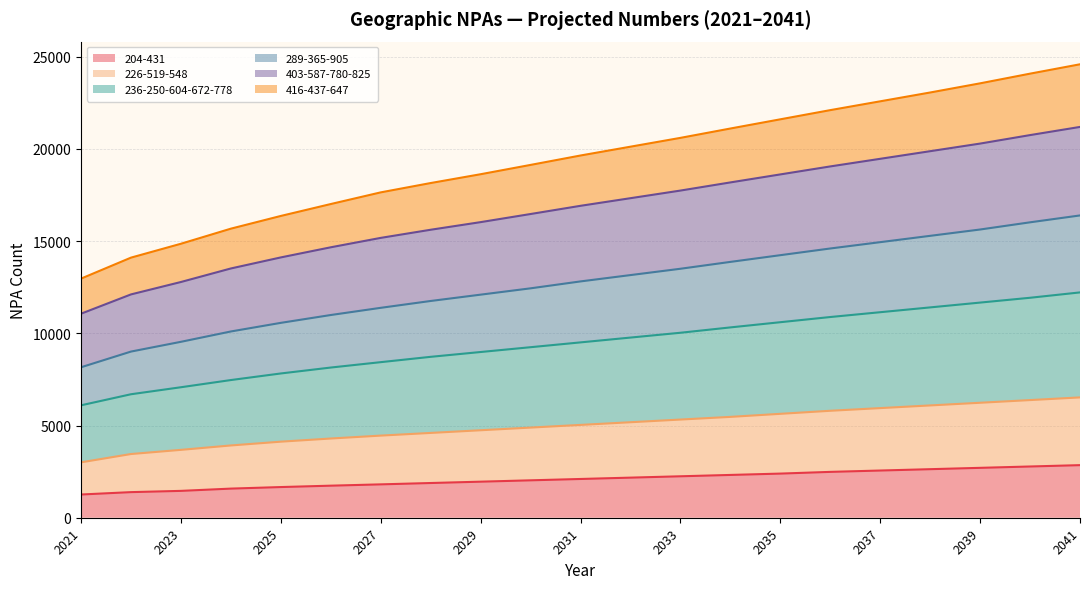

Which label corresponds to the largest value in the chart?

2041